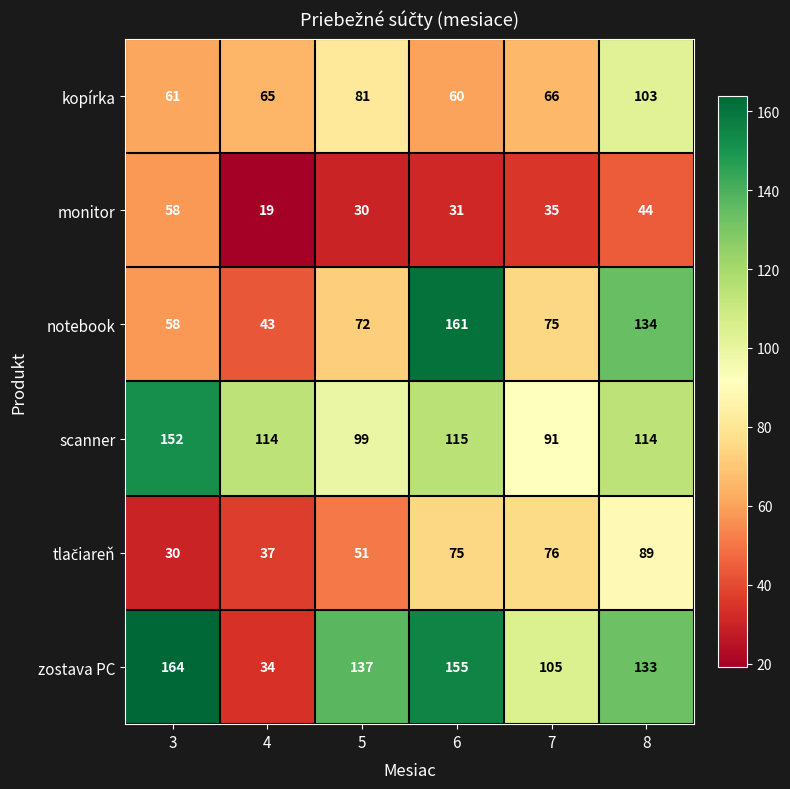

Which series changed the most between 3 and 8?

notebook